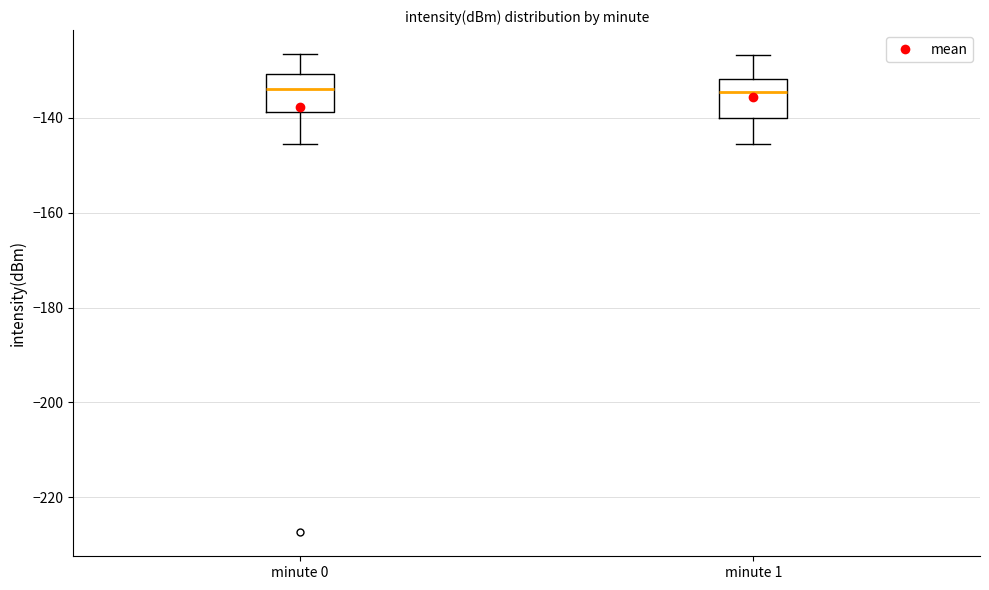

Reading left to right, read every box against the y-axis: the position of its median line, the range the box covers, and the ends of its whiskers. The values are not printed on the chart, so give them approximately, as read against the axis.

minute 0: median -134, box -138 to -130, whiskers -146 to -126
minute 1: median -134, box -140 to -132, whiskers -146 to -126